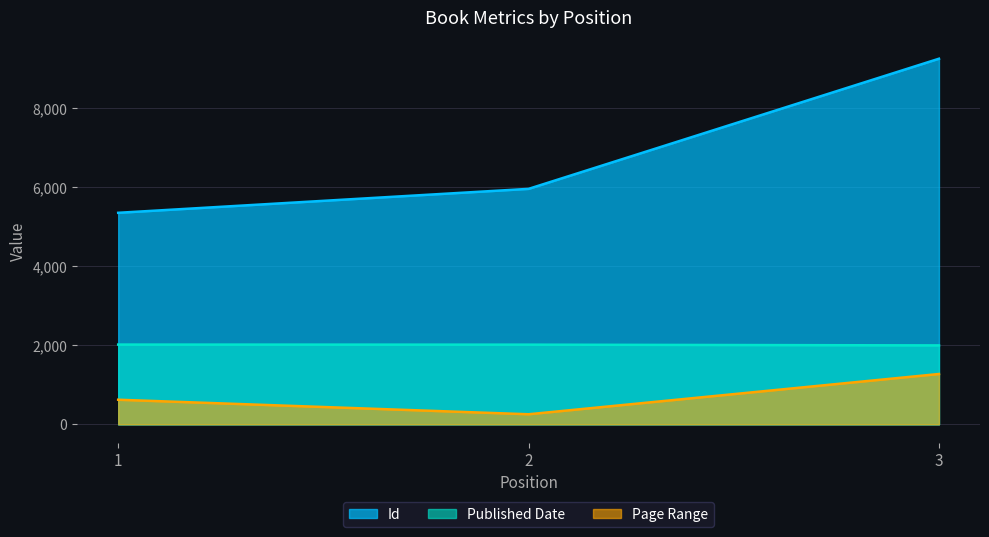

Reading left to right, transcribe all the data shown in this chart.

Id: 1=5358	2=5964	3=9260
Published Date: 1=2021	2=2019	3=2000
Page Range: 1=624	2=256	3=1276